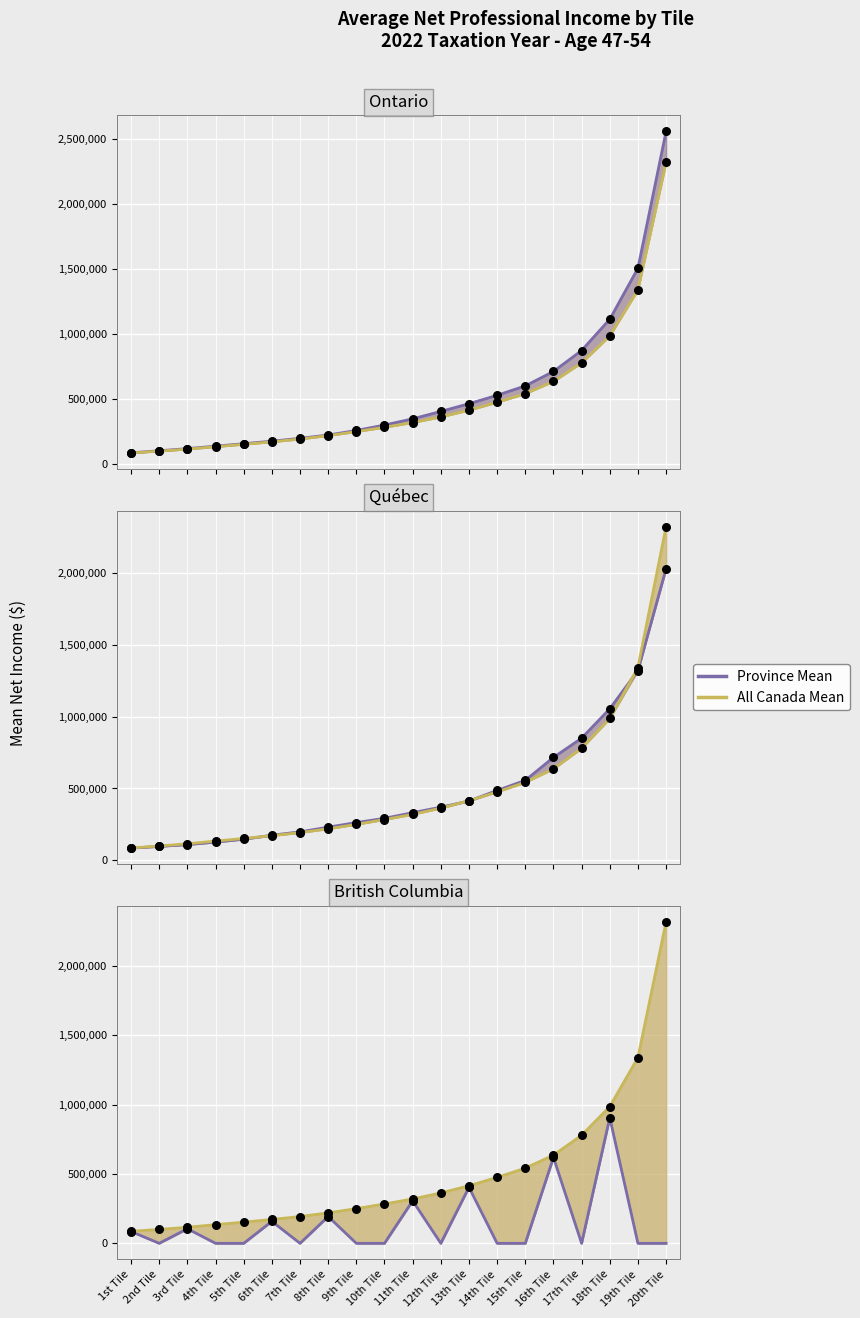

At which category is the sum across all series the highest?

20th Tile